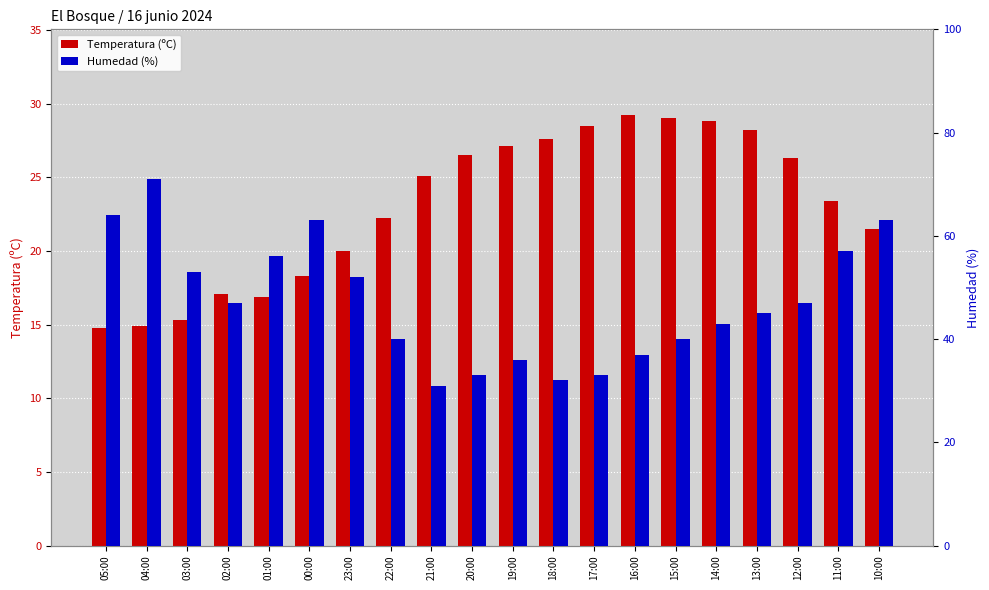

Rank the series by their average value, from lowest to highest.

Temperatura (ºC), Humedad (%)